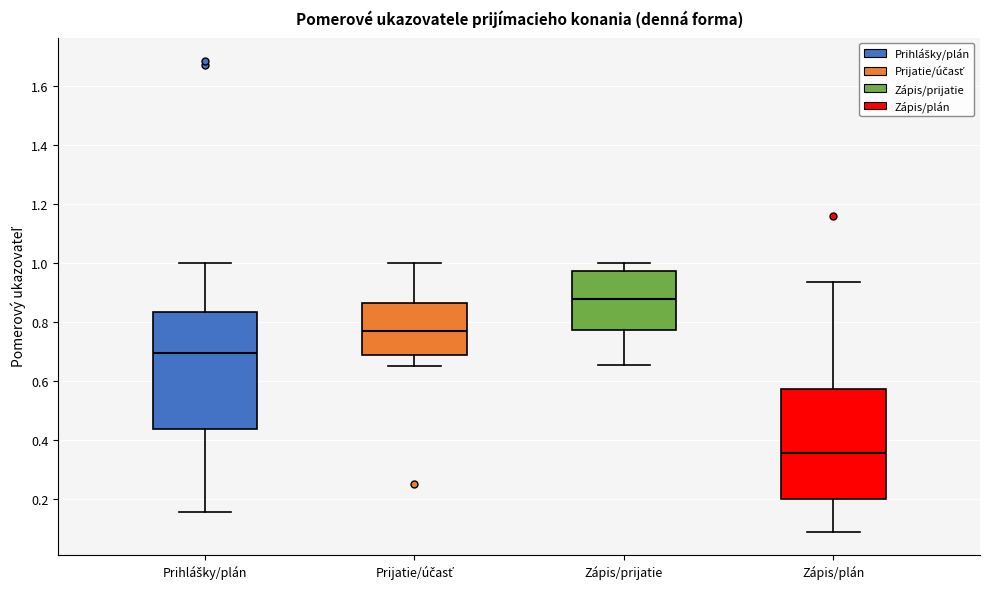

Which box has the highest median line?

Zápis/prijatie